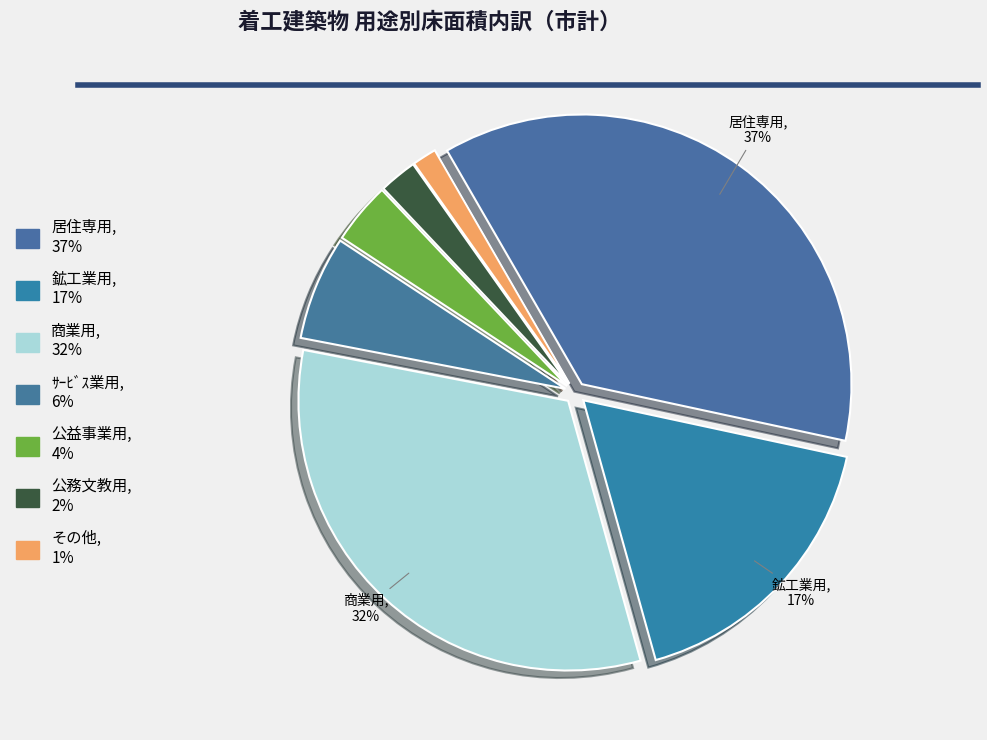

Is the sum of その他 and 公益事業用 greater than half?

No